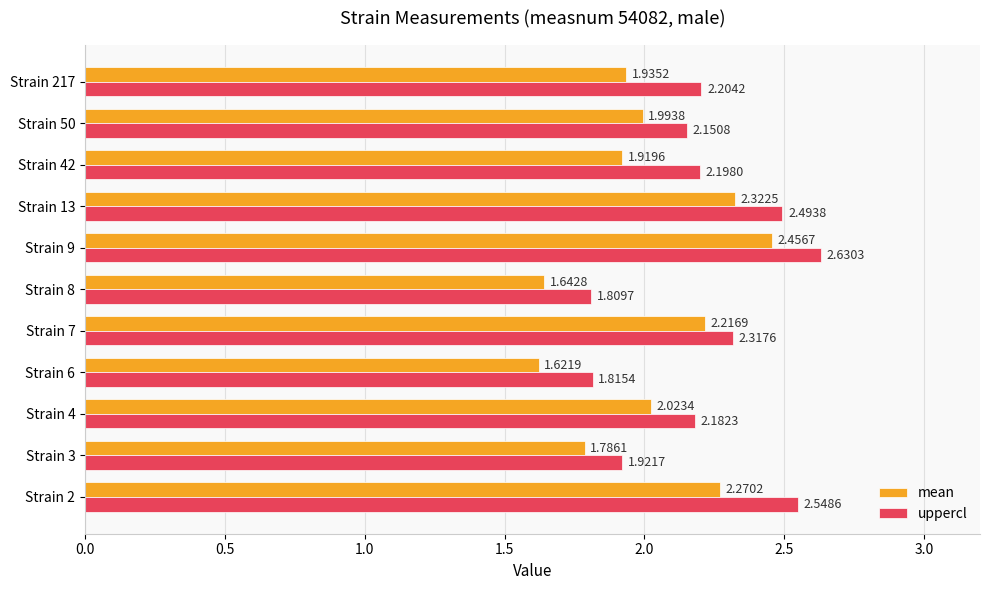

What is the sum of all uppercl values?

24.3